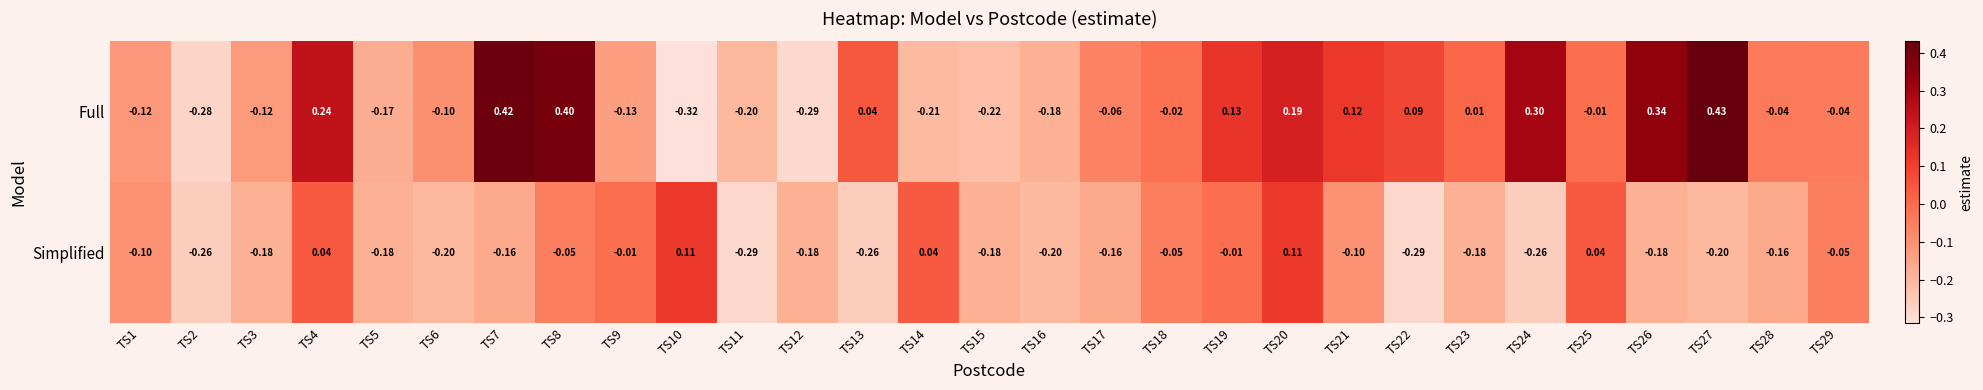

At TS17, list the series in order from smallest to largest.

Simplified, Full